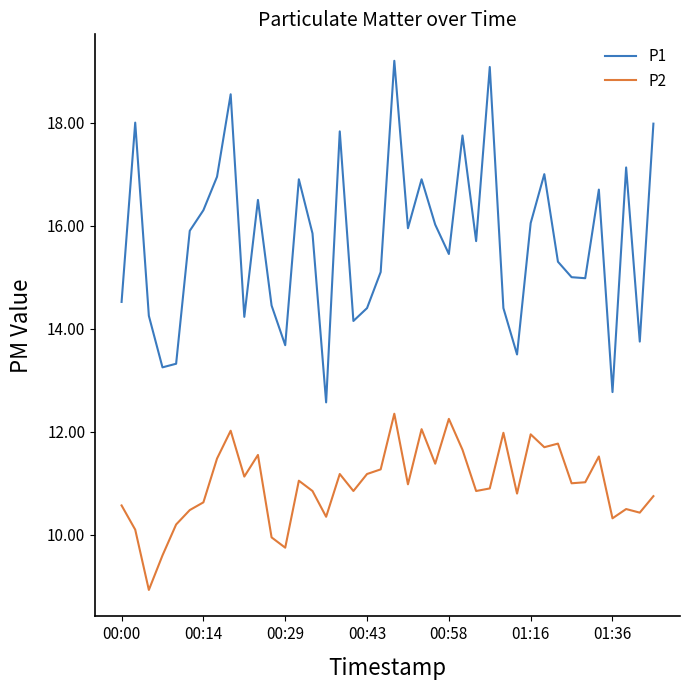

Which series has the largest total across all categories?

P1